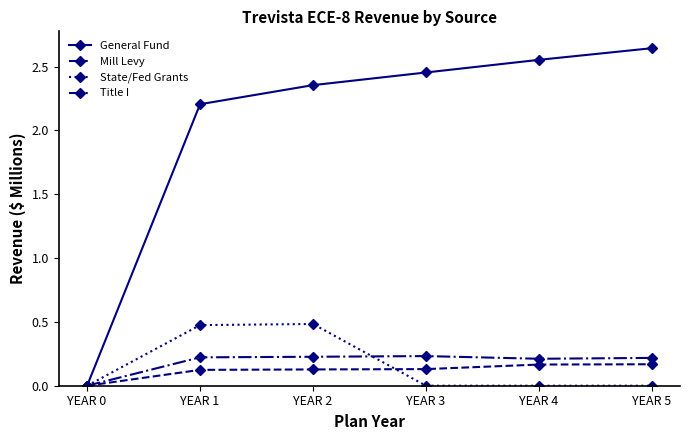

What is the maximum value for State/Fed Grants?

0.5